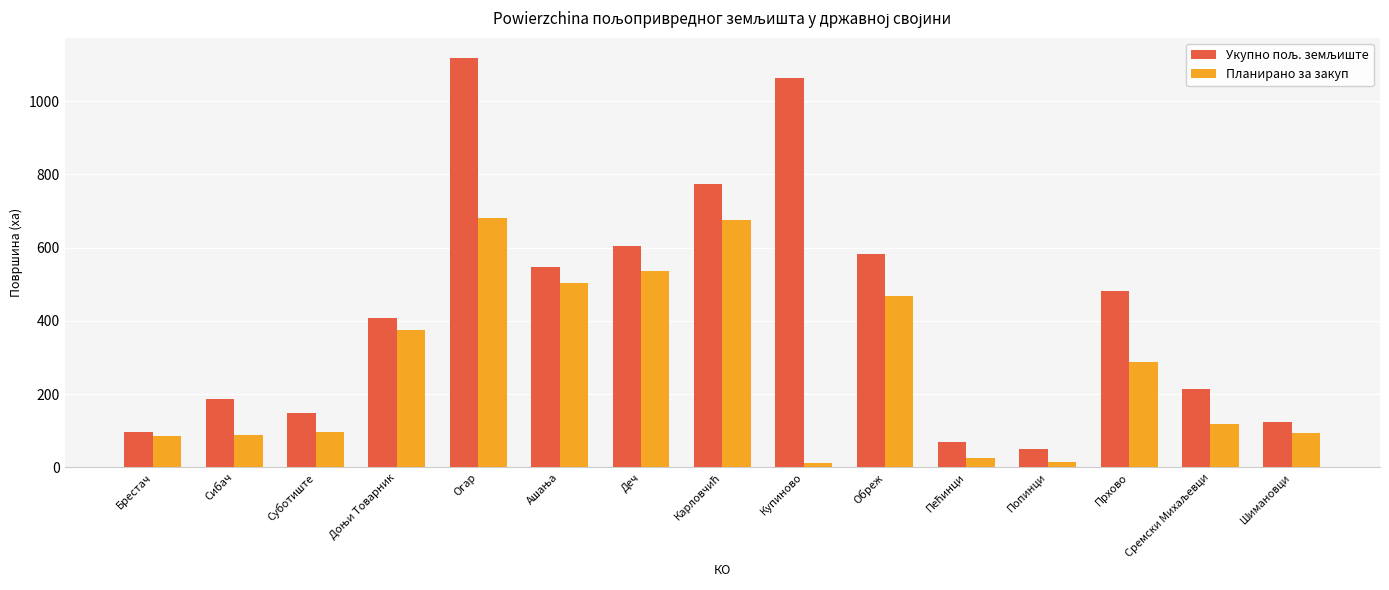

What is the label of the 7th bar from the left?

Деч